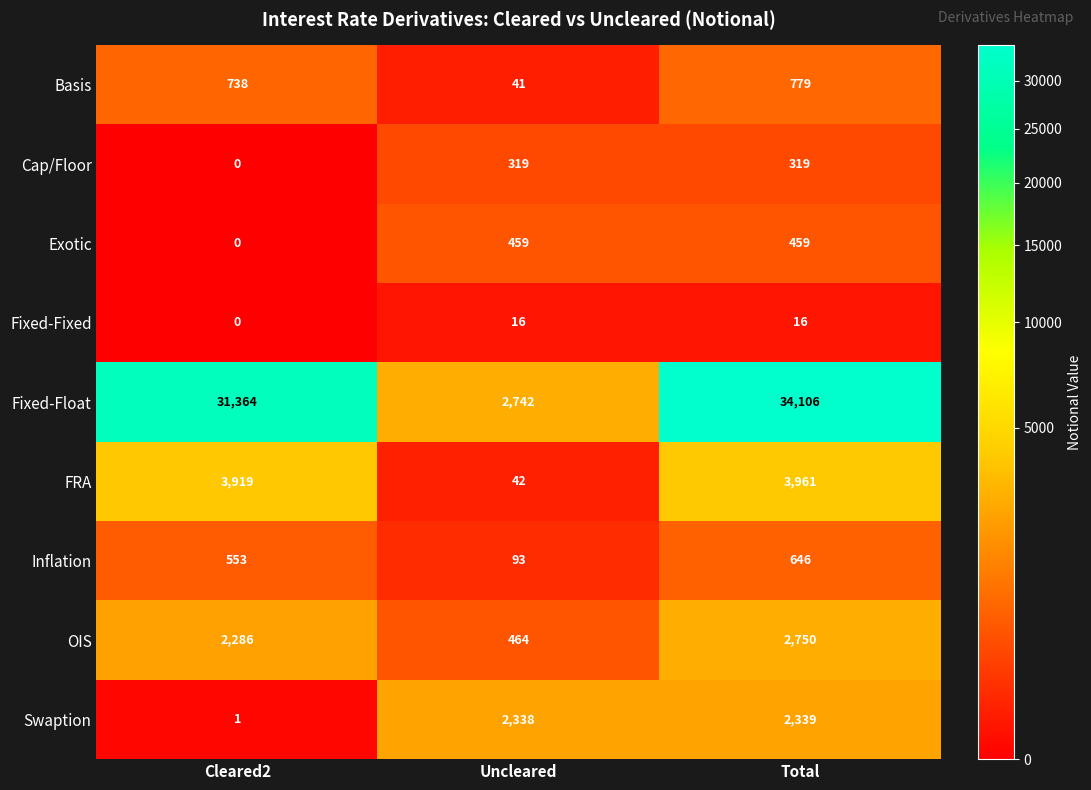

What is the spread (max minus min) of values at Uncleared?

2726